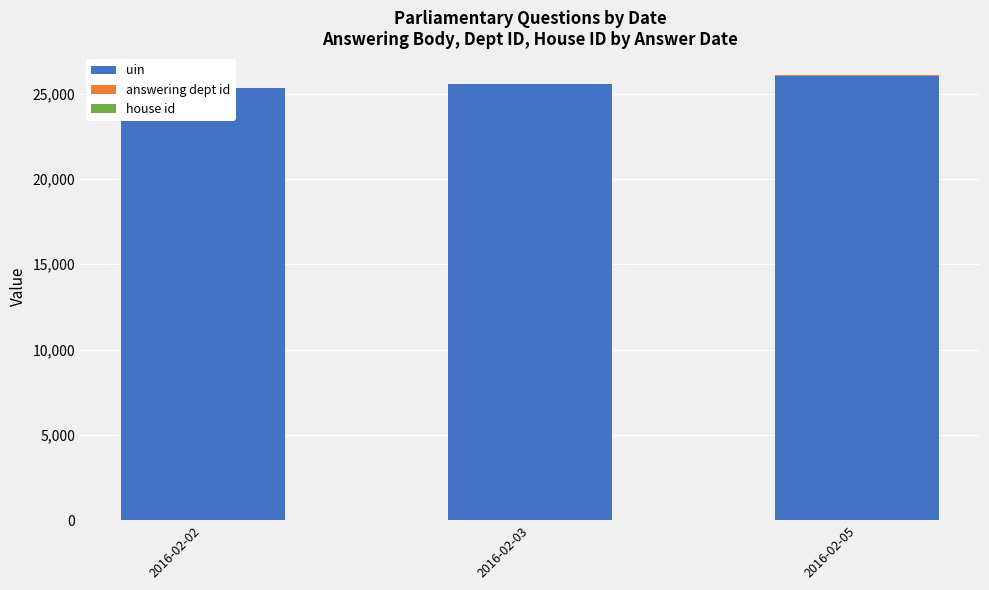

What is the total value across all series at 2016-02-03?

25586